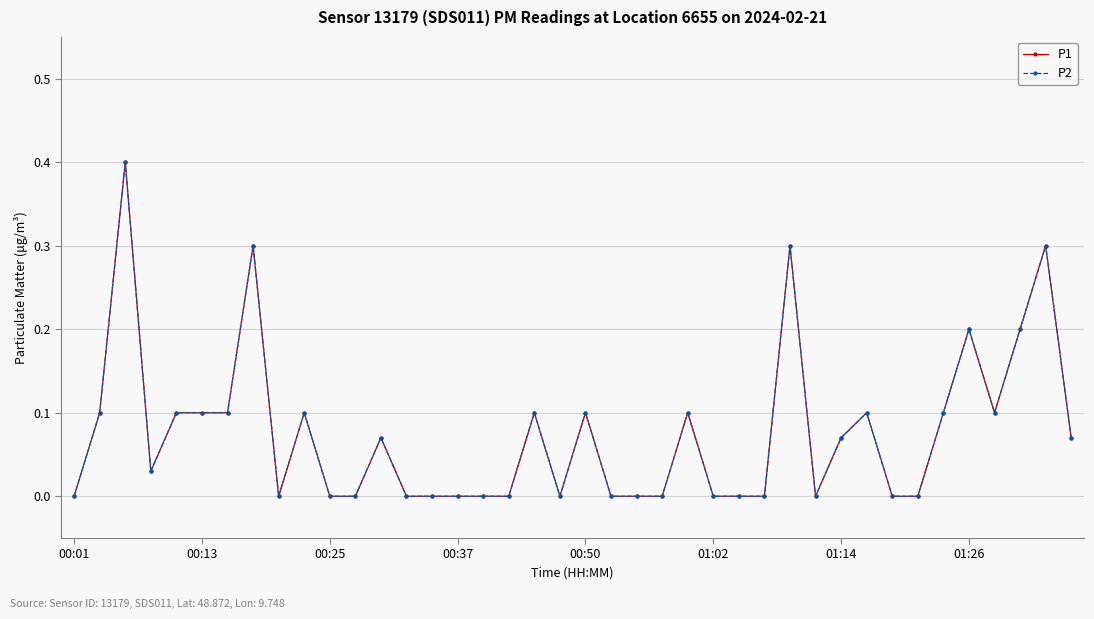

How many lines are shown in the chart?

2